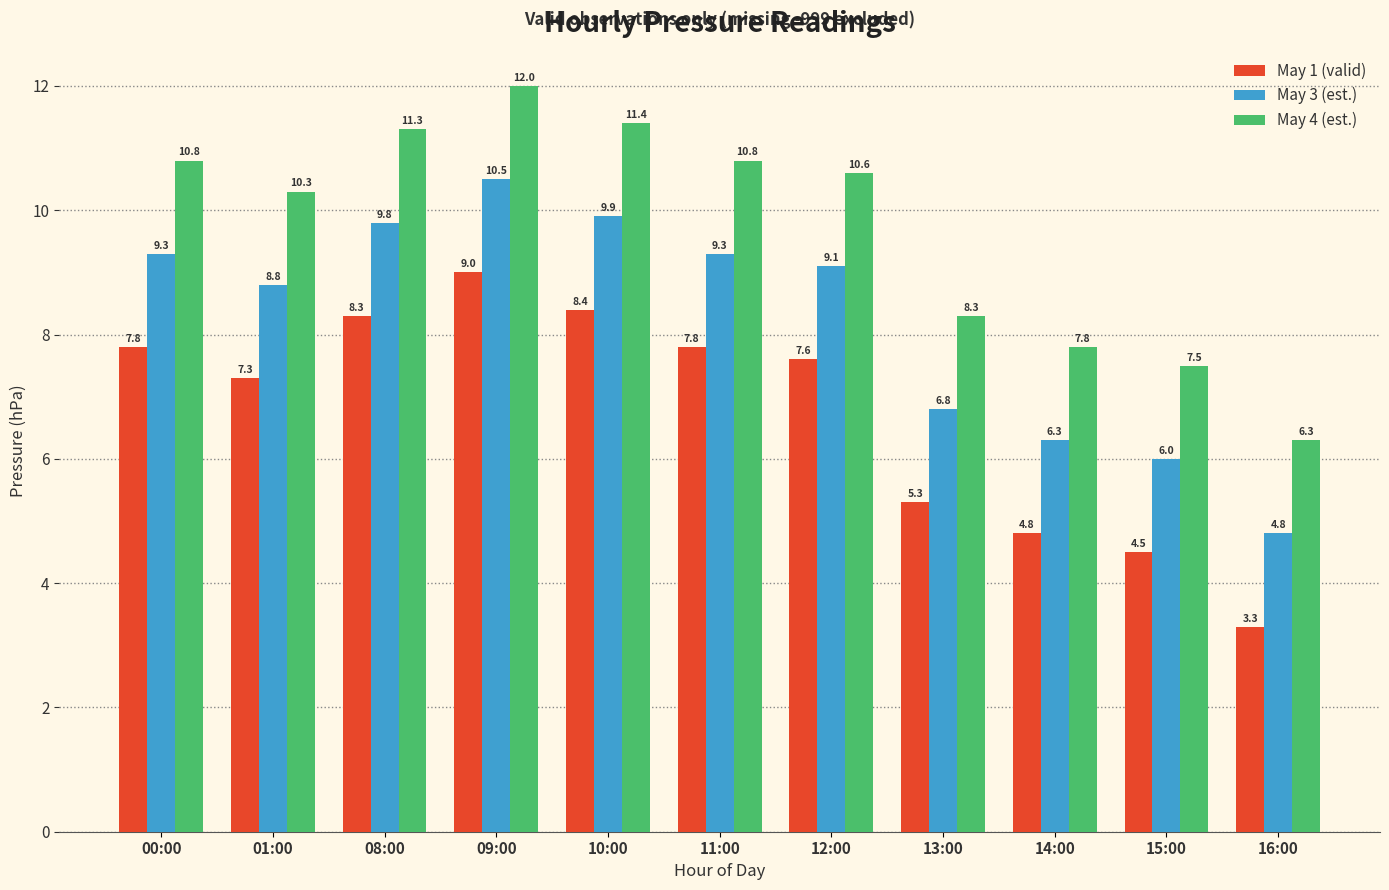

What is the spread (max minus min) of values at 09:00?

3.0